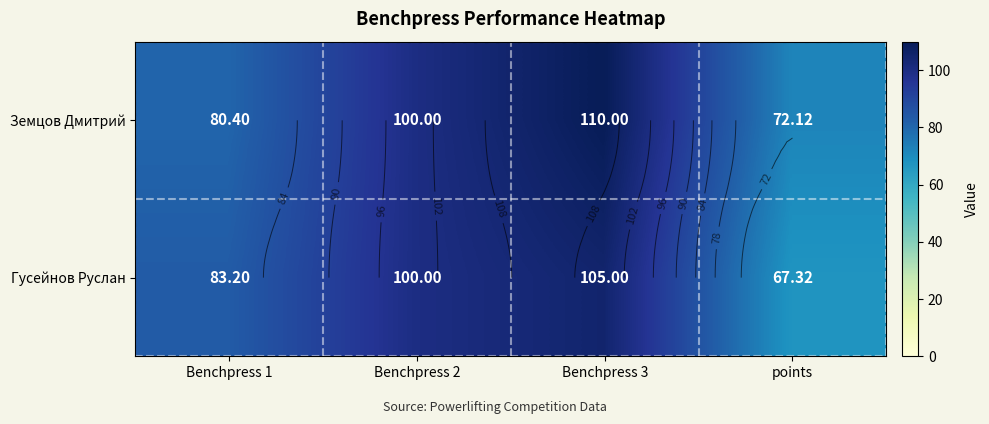

What is the difference between the maximum and minimum values in the Земцов Дмитрий series?

37.9